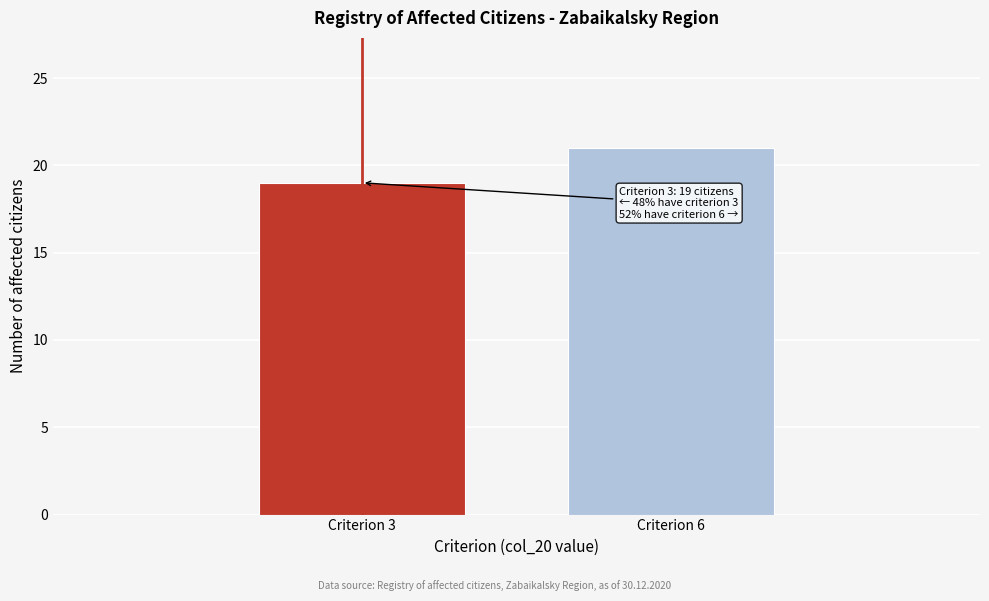

Reading left to right, transcribe all the data shown in this chart.

Criterion 3=19	Criterion 6=21